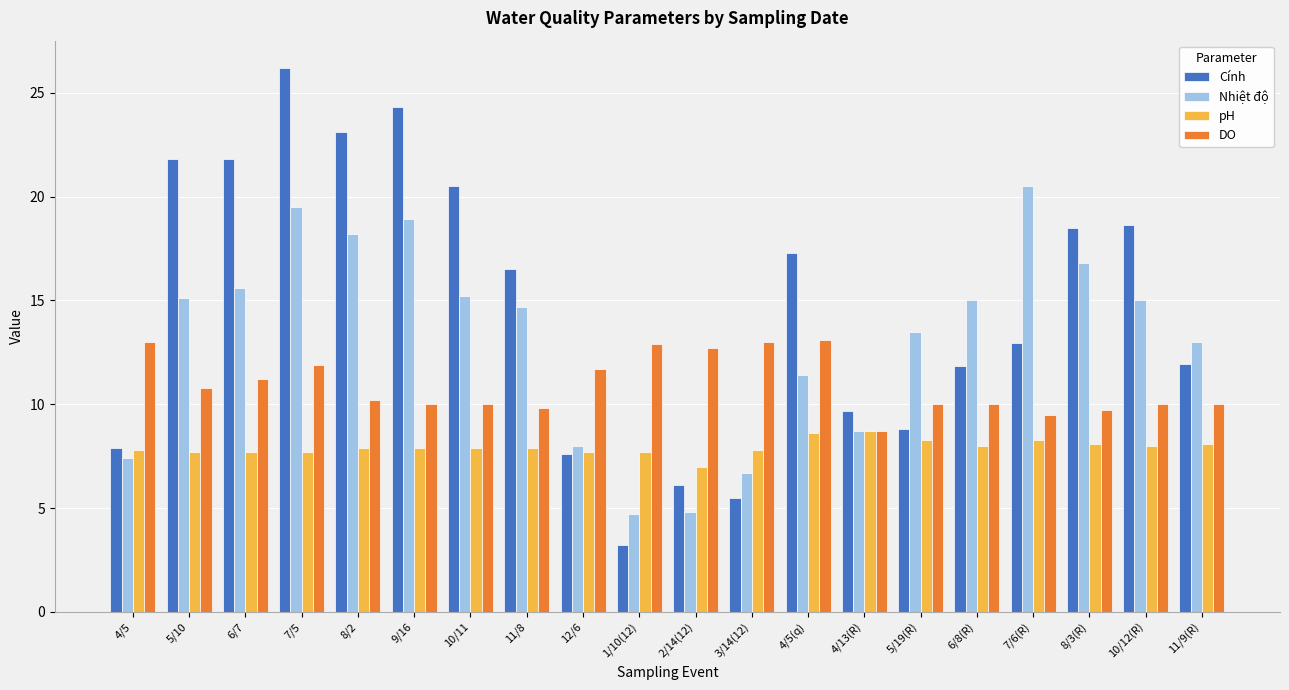

What is the average value of the pH series?

7.9